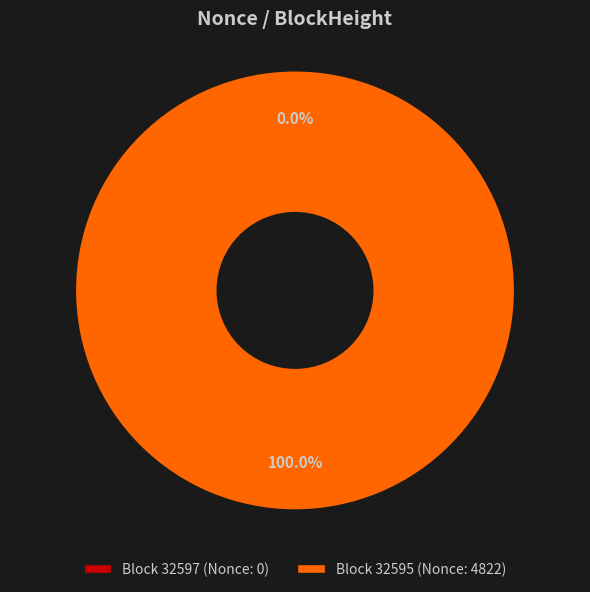

Combined, what portion of the pie is 32597 and 32595?

100.0%